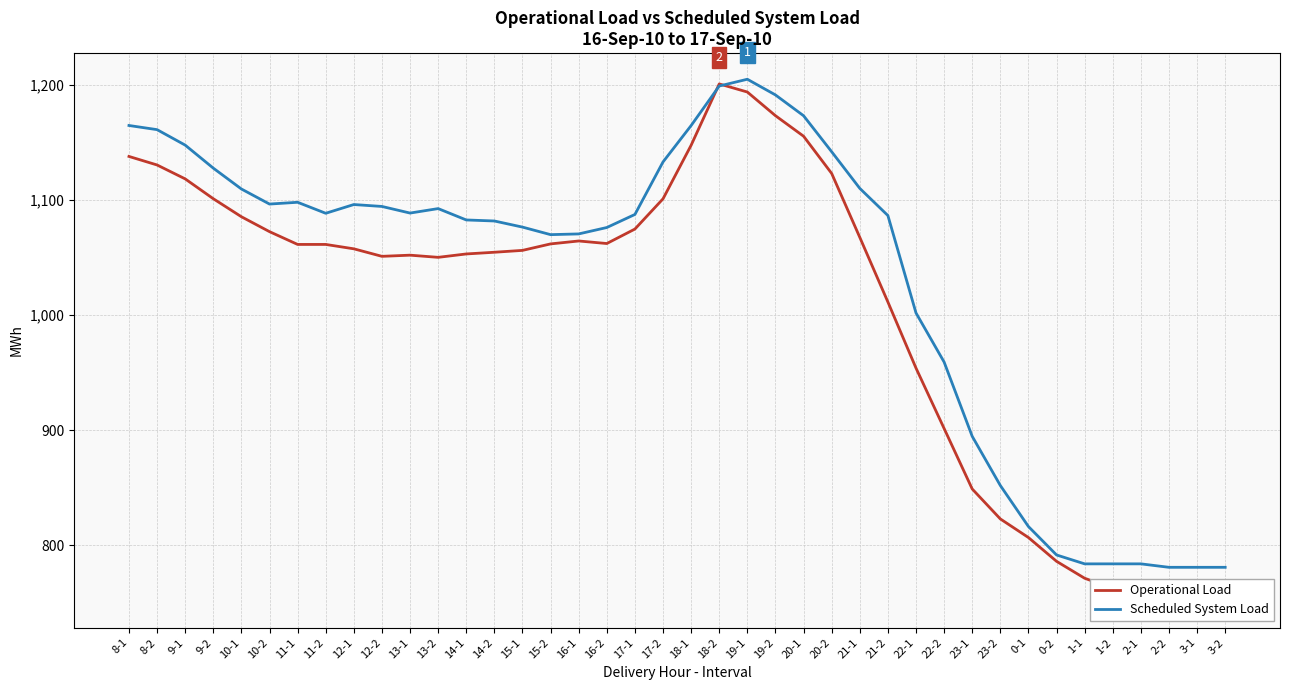

Where does the Scheduled System Load series first go above 1088?

8-1